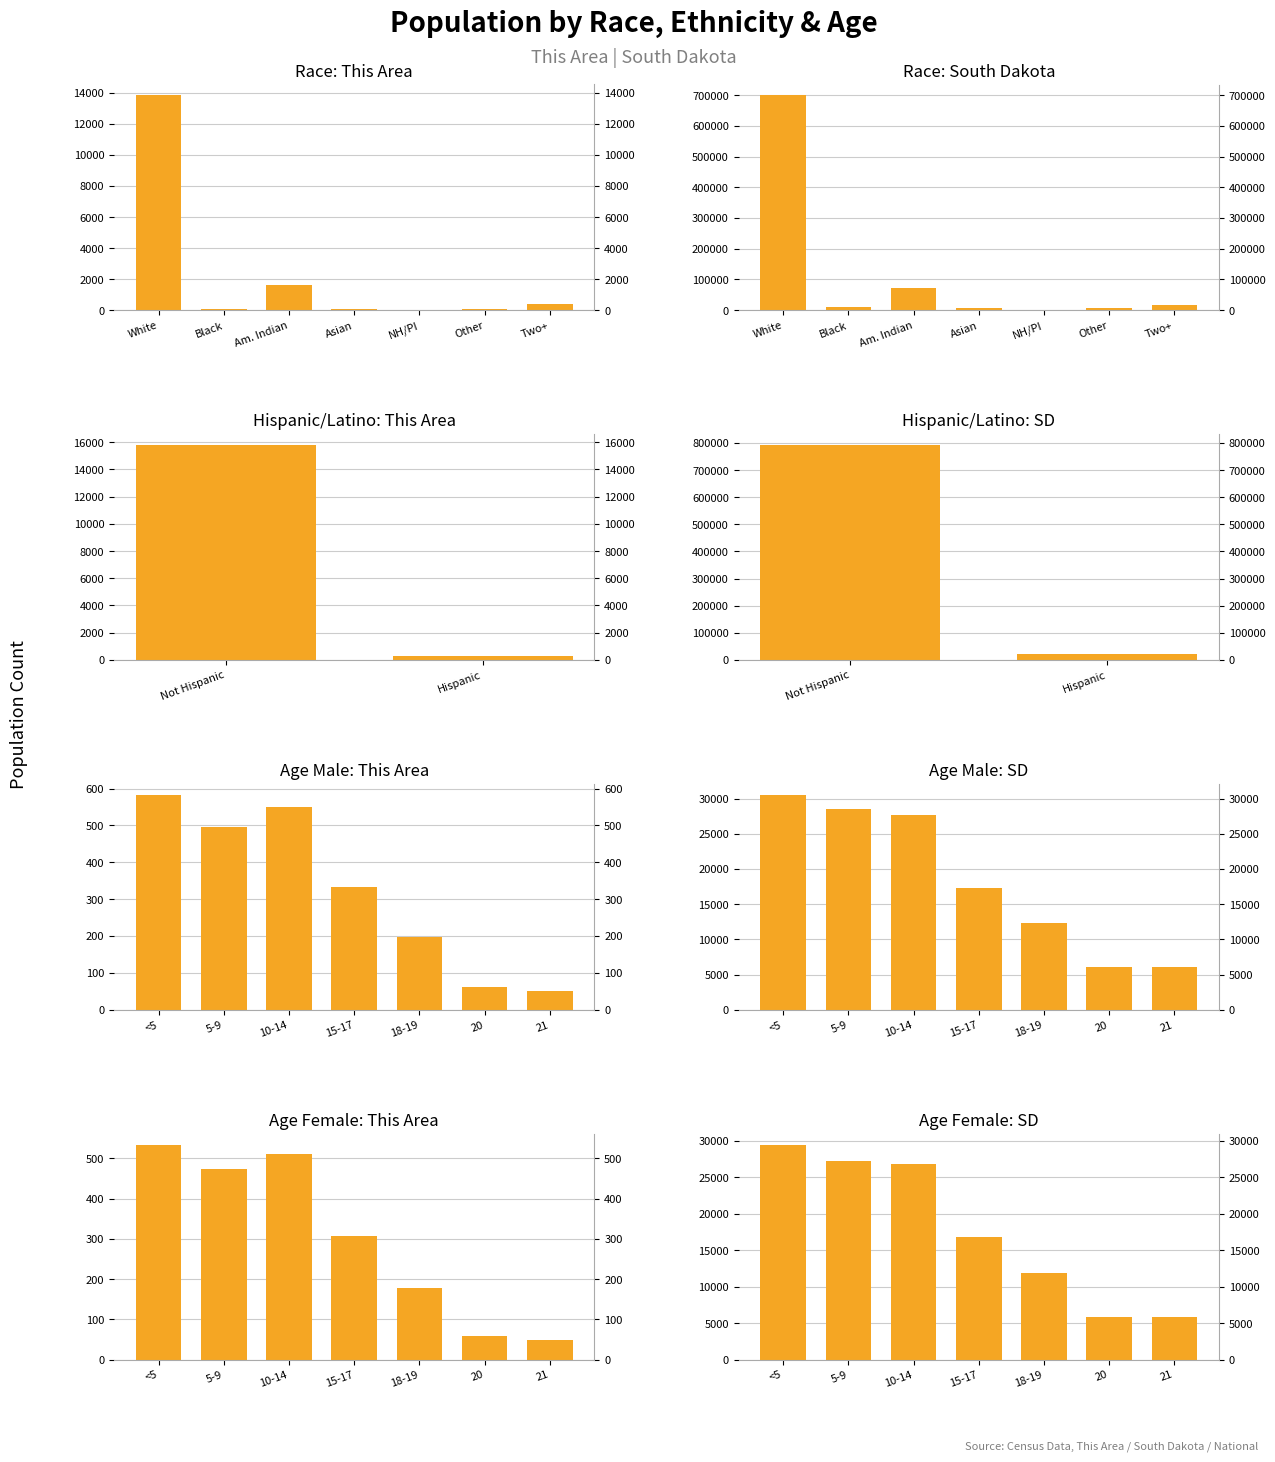

What is the average value of the This Area series?

2295